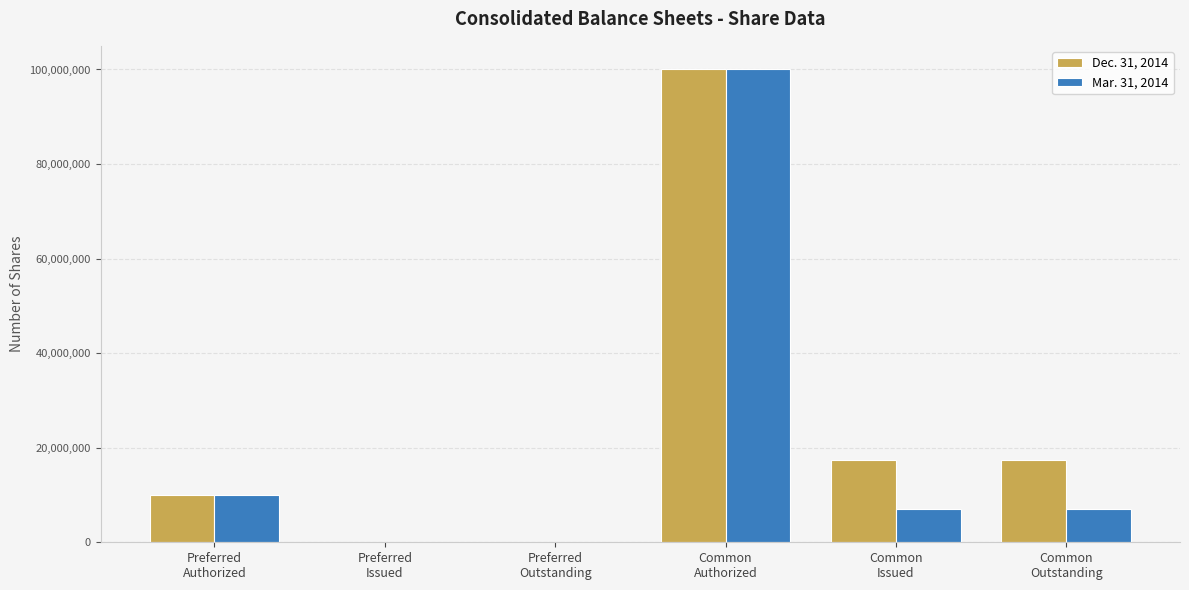

The value of Mar. 31, 2014 at Common
Authorized is 100000000. True or false?

True